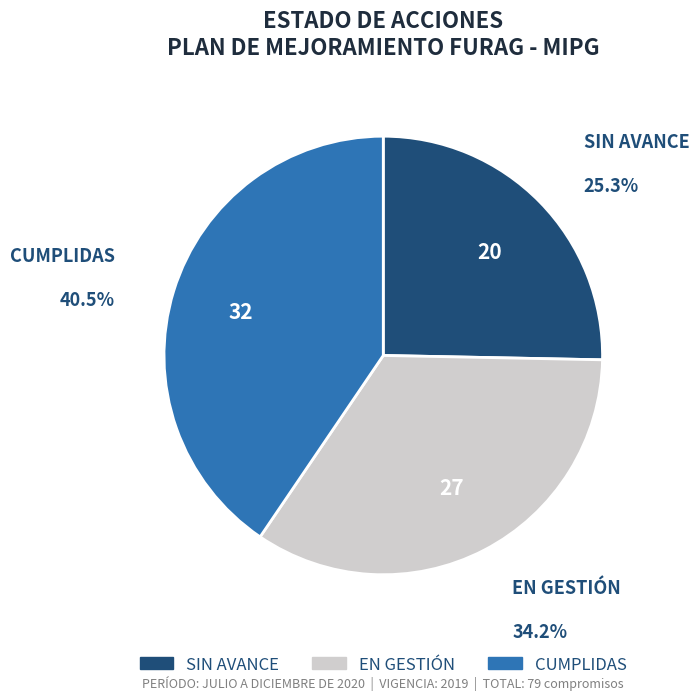

Is EN GESTIÓN the majority of the pie?

No